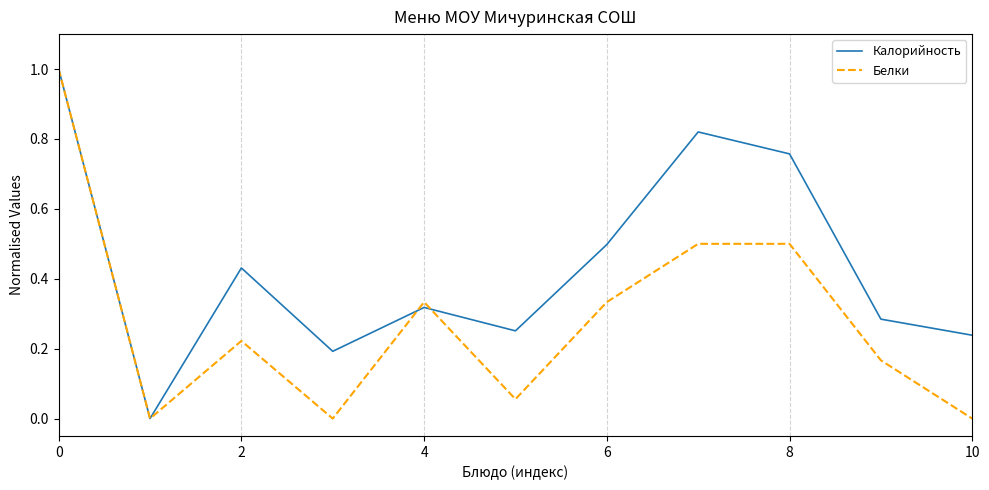

In Калорийность, how many points are lower than both neighbors (excluding endpoints)?

3